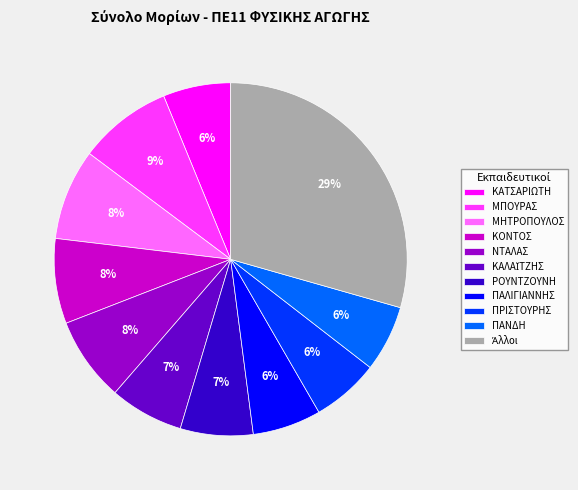

Does any single category account for the majority?

No